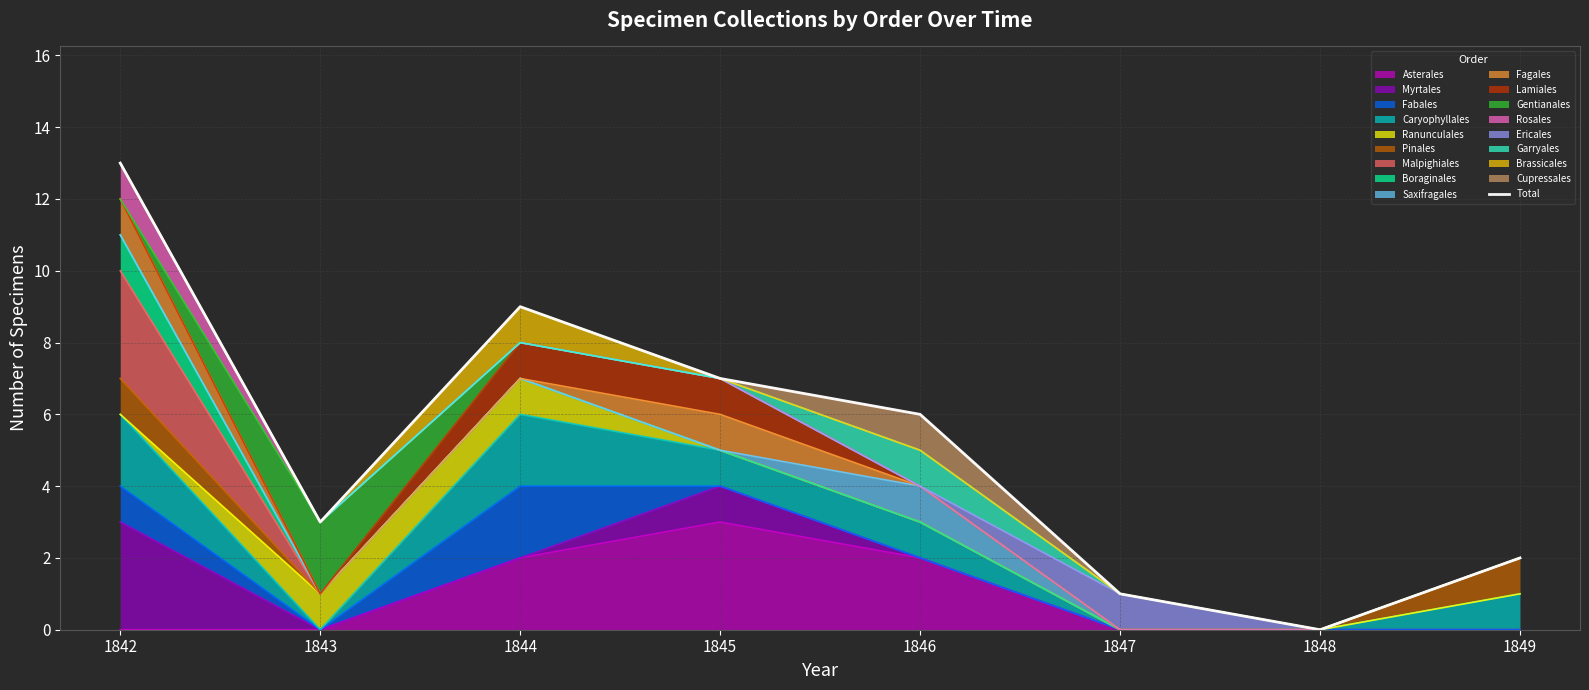

How many lines are shown in the chart?

1